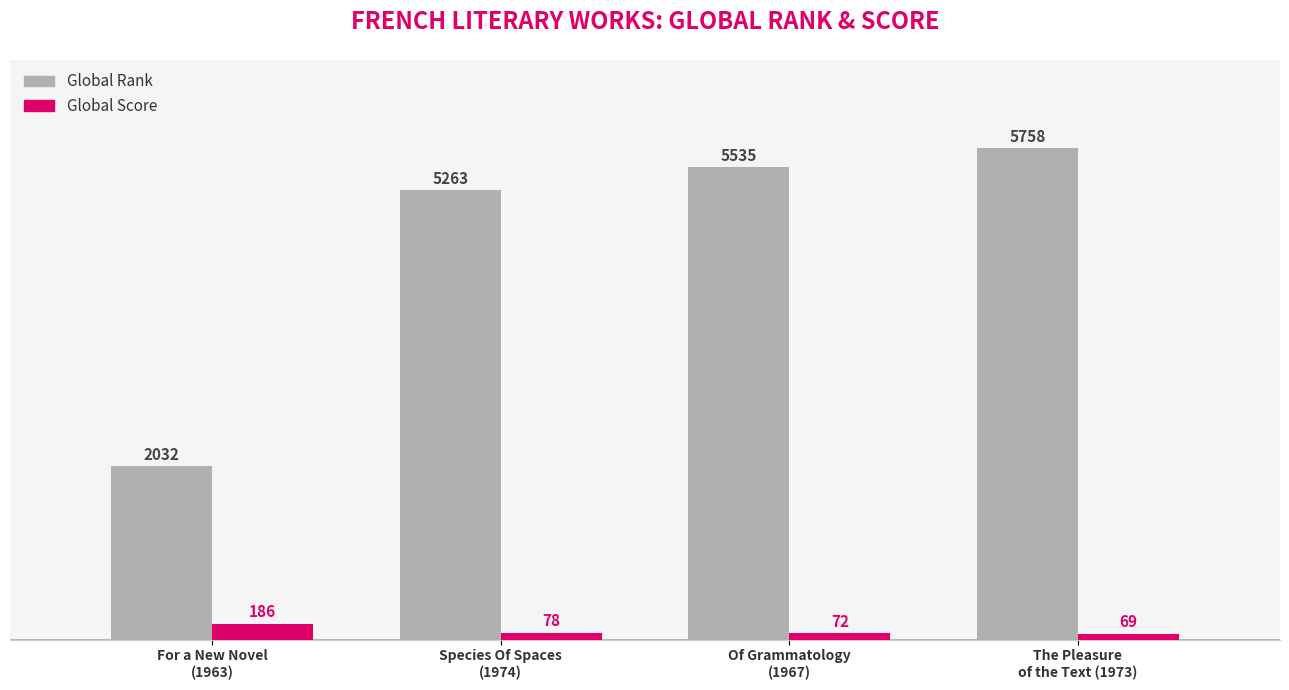

What is the average value of the Global Score series?

101